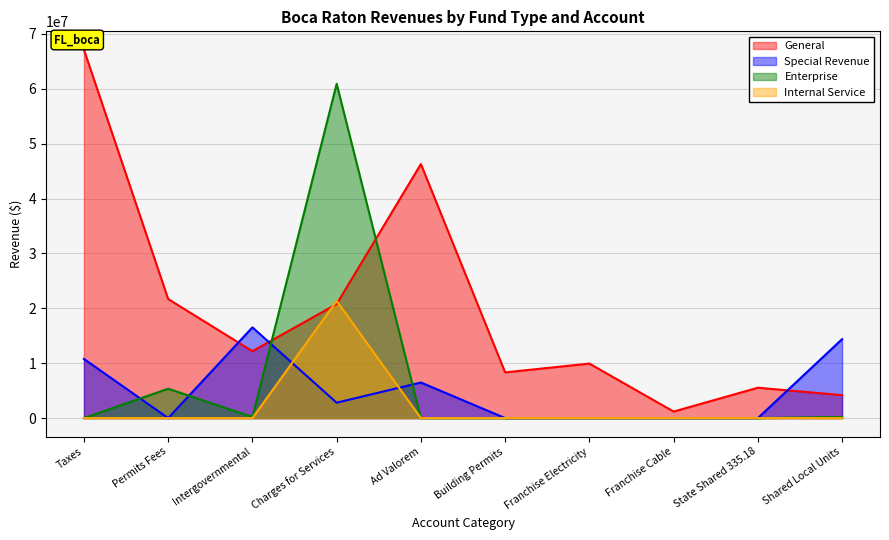

Is it true that Internal Service equals -12106264 at Building Permits?

False